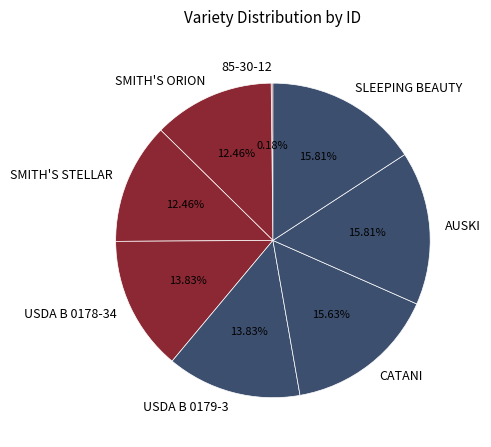

Combined, what portion of the pie is USDA B 0178-34 and AUSKI?

29.6%